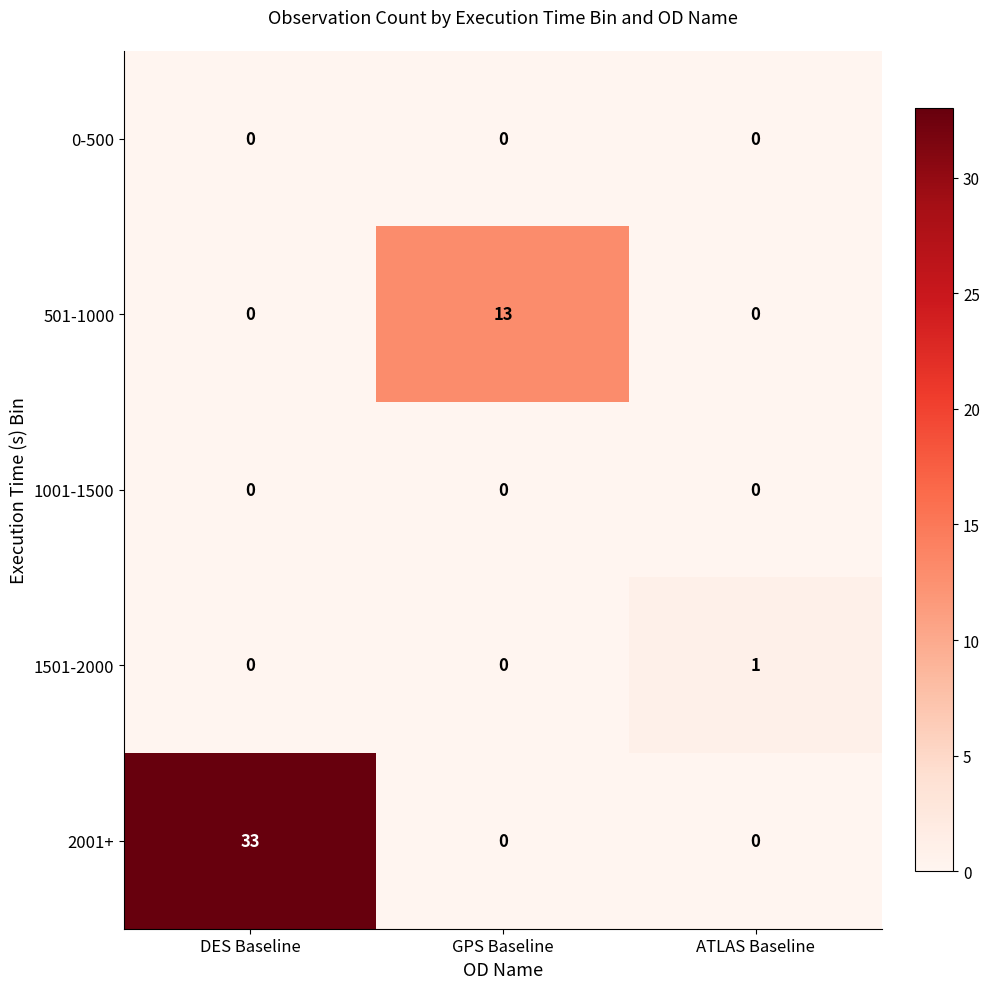

Between DES Baseline and ATLAS Baseline, which series saw the biggest shift?

2001+